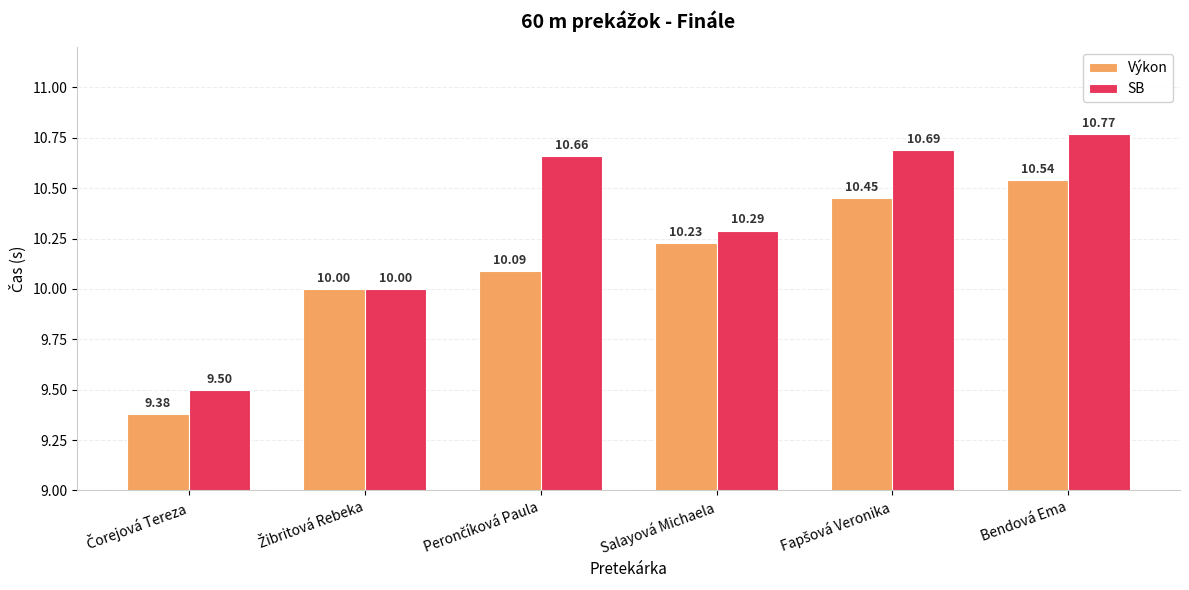

What is the difference between the second highest and second lowest values in the SB series?

0.7